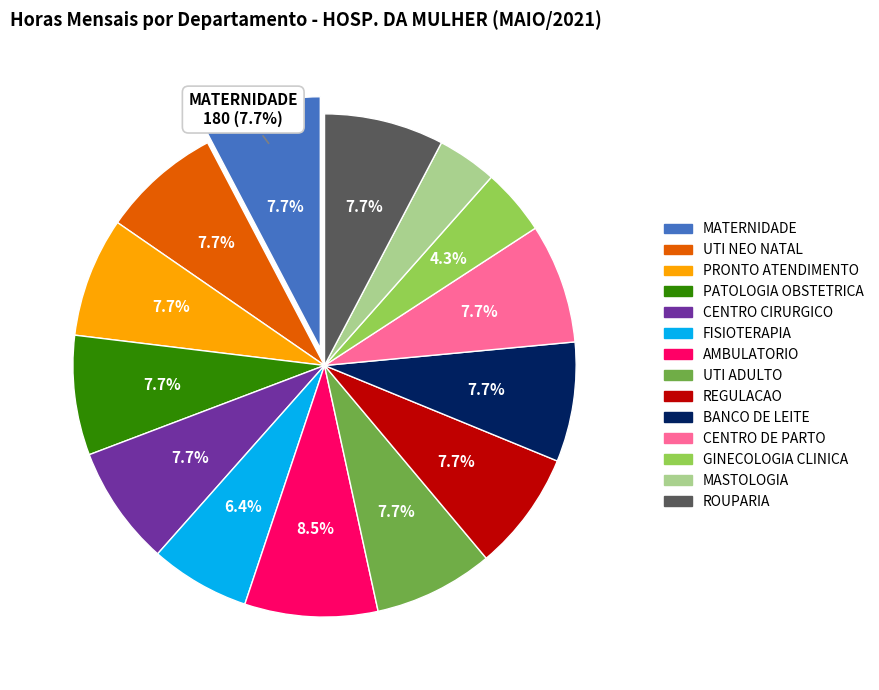

To the nearest percent, what portion does BANCO DE LEITE represent?

8%